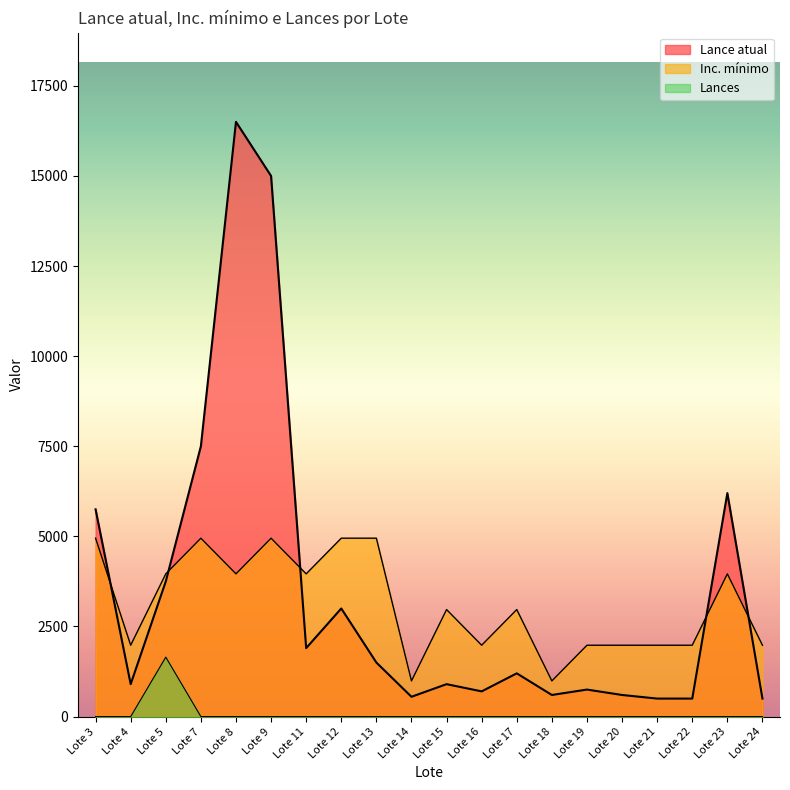

What is the average value of the Inc. mínimo series?

3118